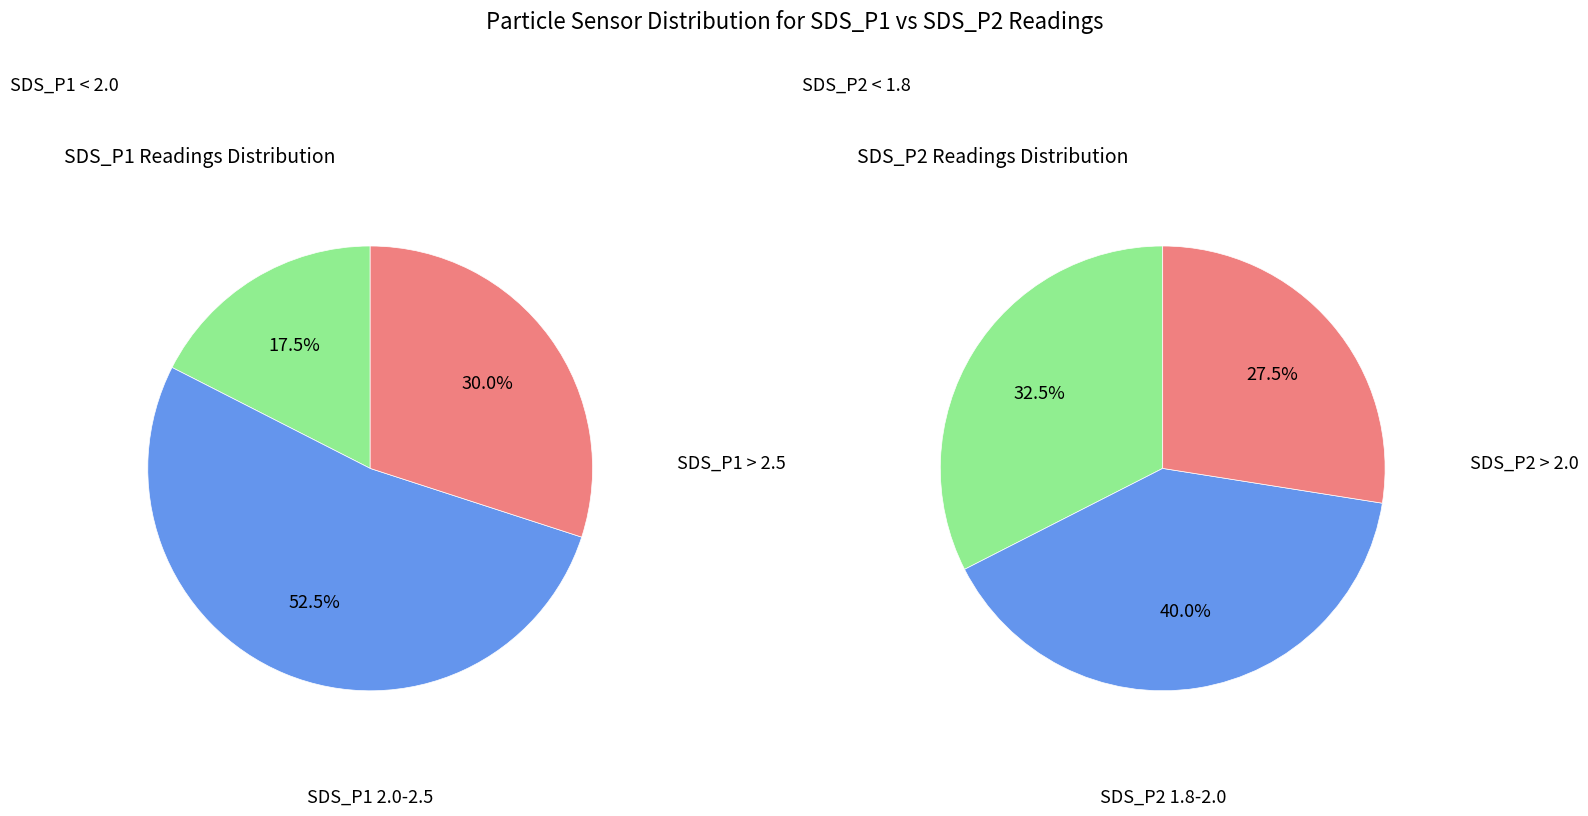

Rank the series by their maximum value, from highest to lowest.

SDS_P1 (avg), SDS_P2 (avg)